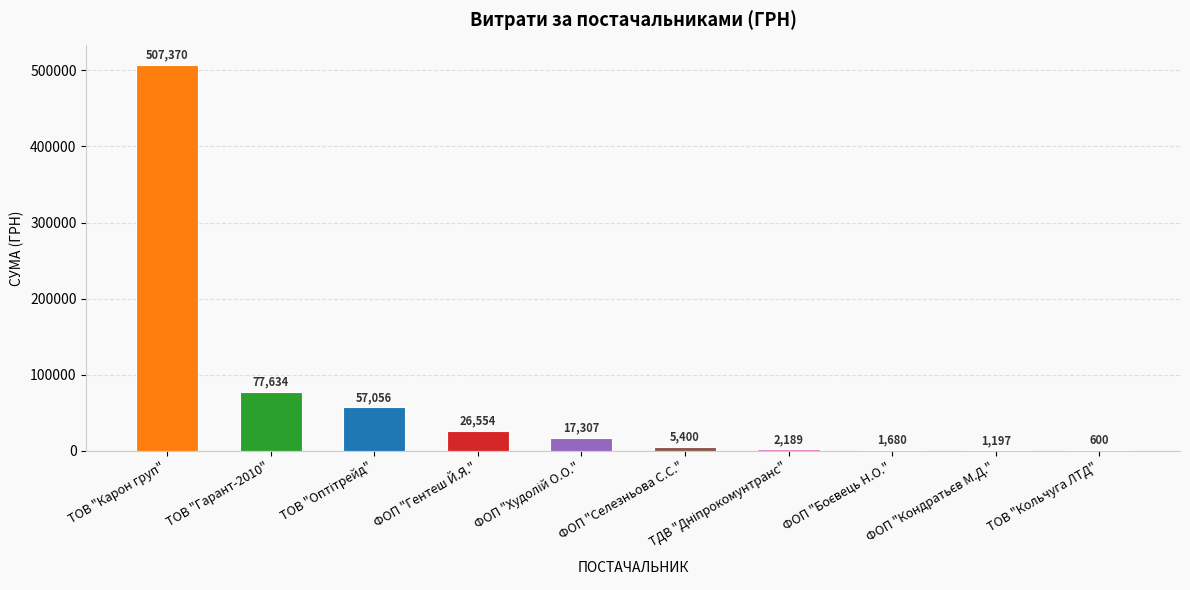

Count the number of values greater than 17307.

4